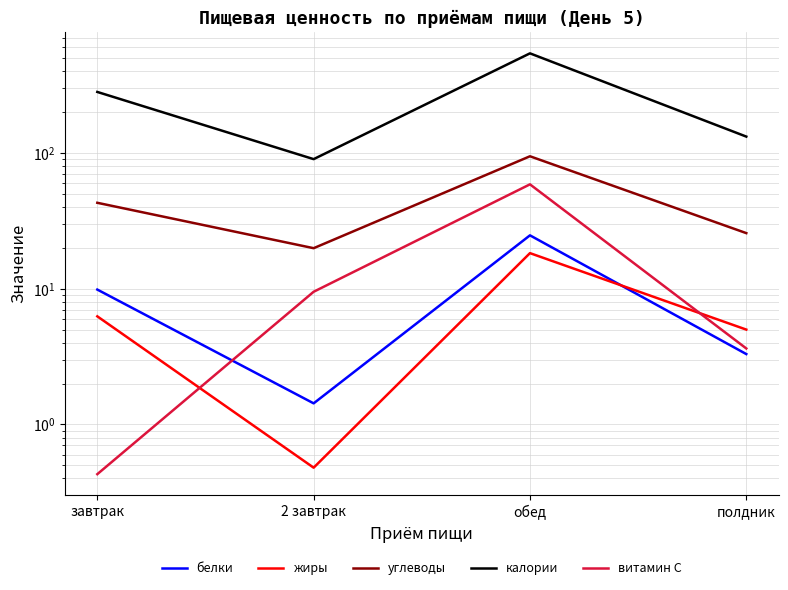

Reading left to right, transcribe all the data shown in this chart.

белки: 9.9	1.4	24.8	3.3
жиры: 6.3	0.5	18.3	5.0
углеводы: 43.0	19.9	94.7	25.7
калории: 282.1	90.2	543.1	132.2
витамин С: 0.4	9.5	58.8	3.6